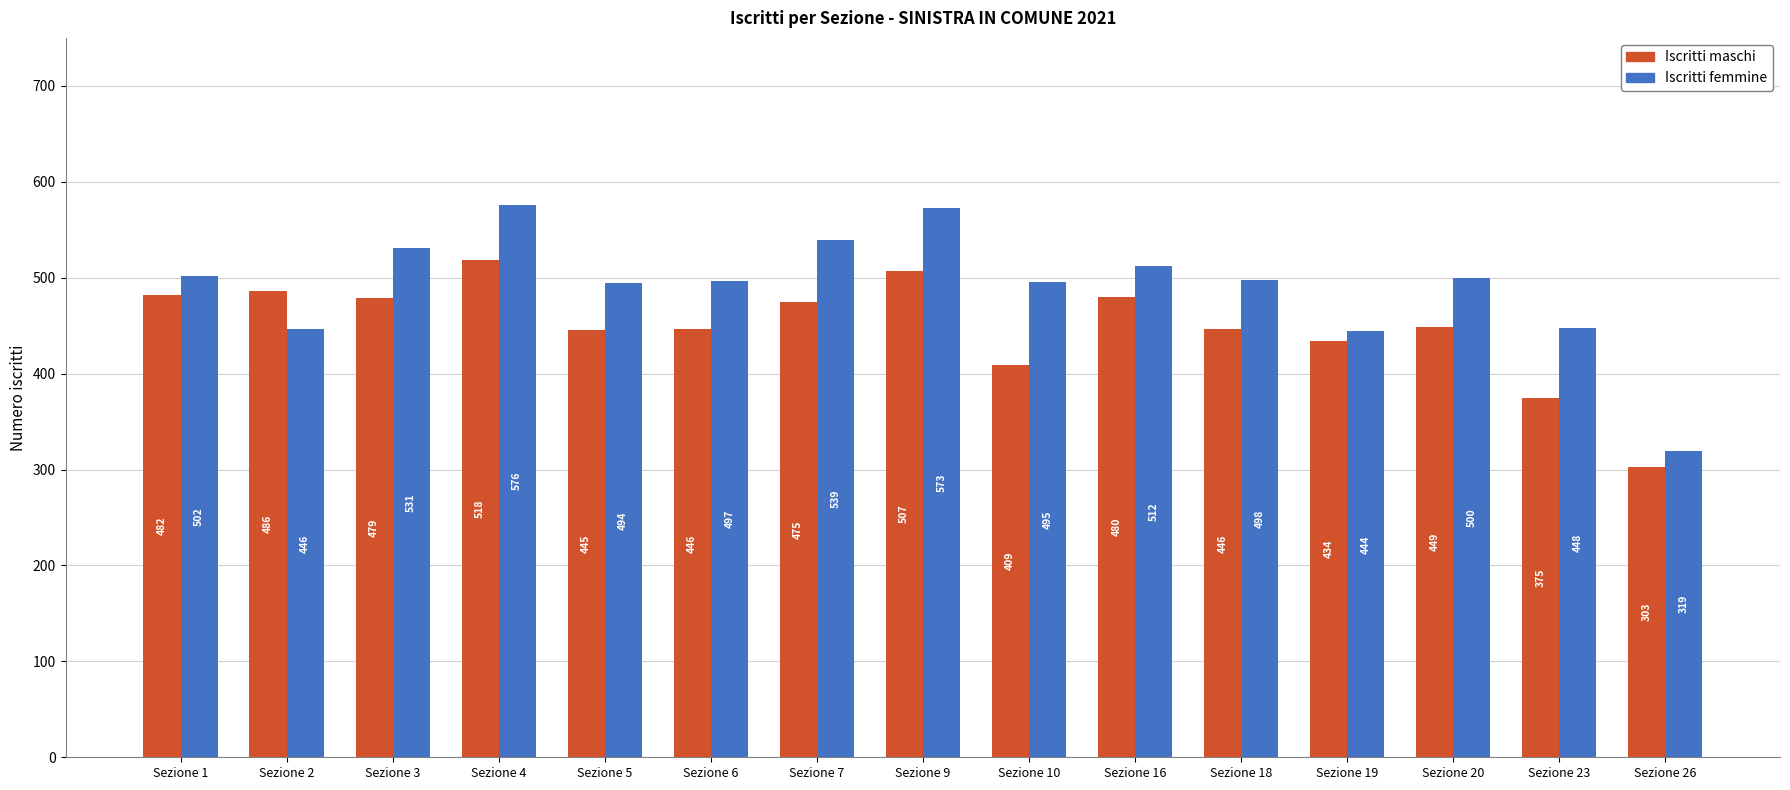

Is it true that Iscritti maschi equals 446 at Sezione 18?

True